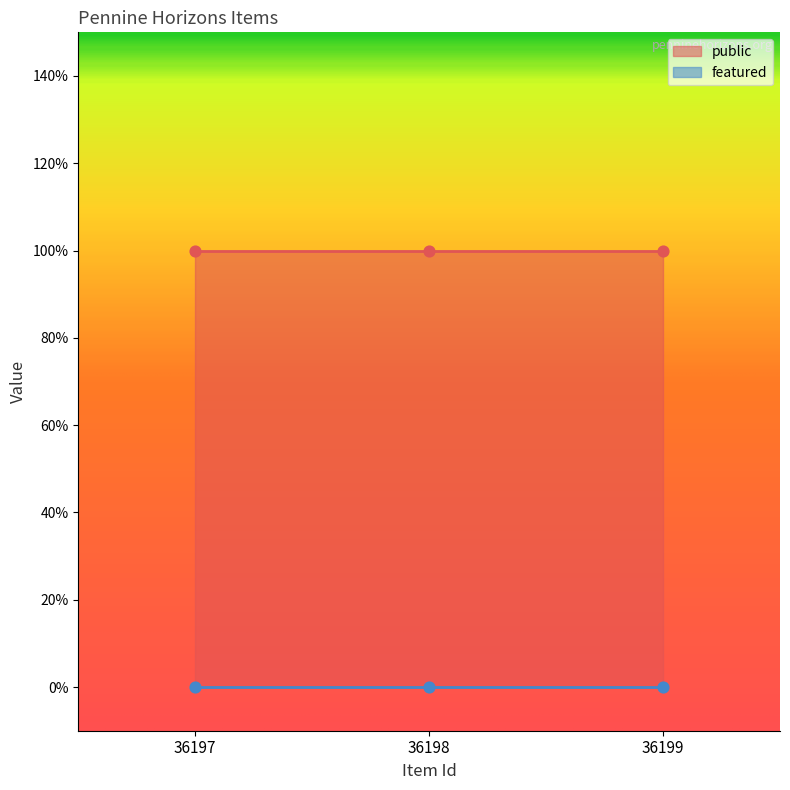

Which series has the widest spread of Y values?

public